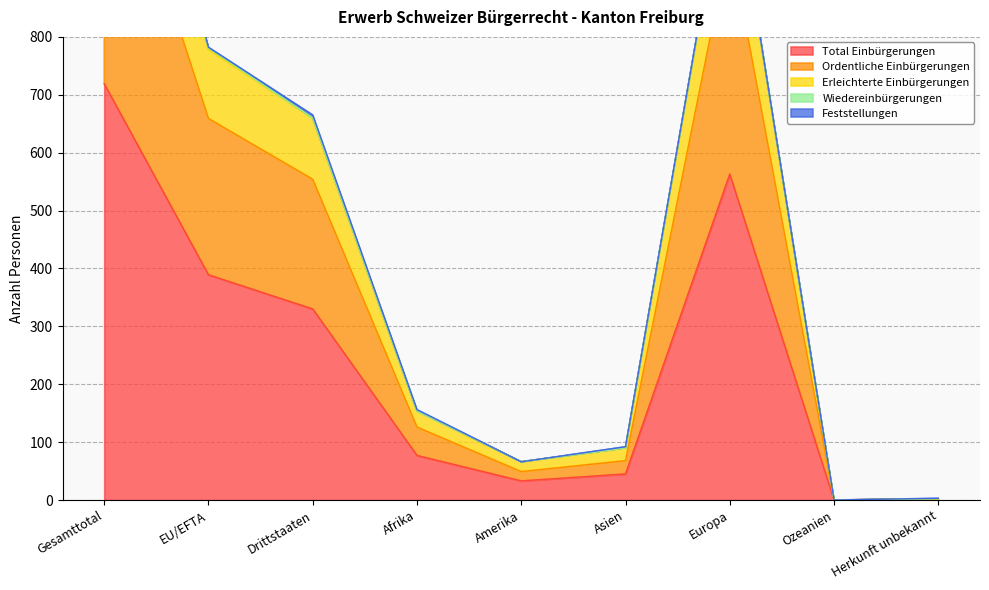

What is the label of the 3rd point from the left?

Drittstaaten